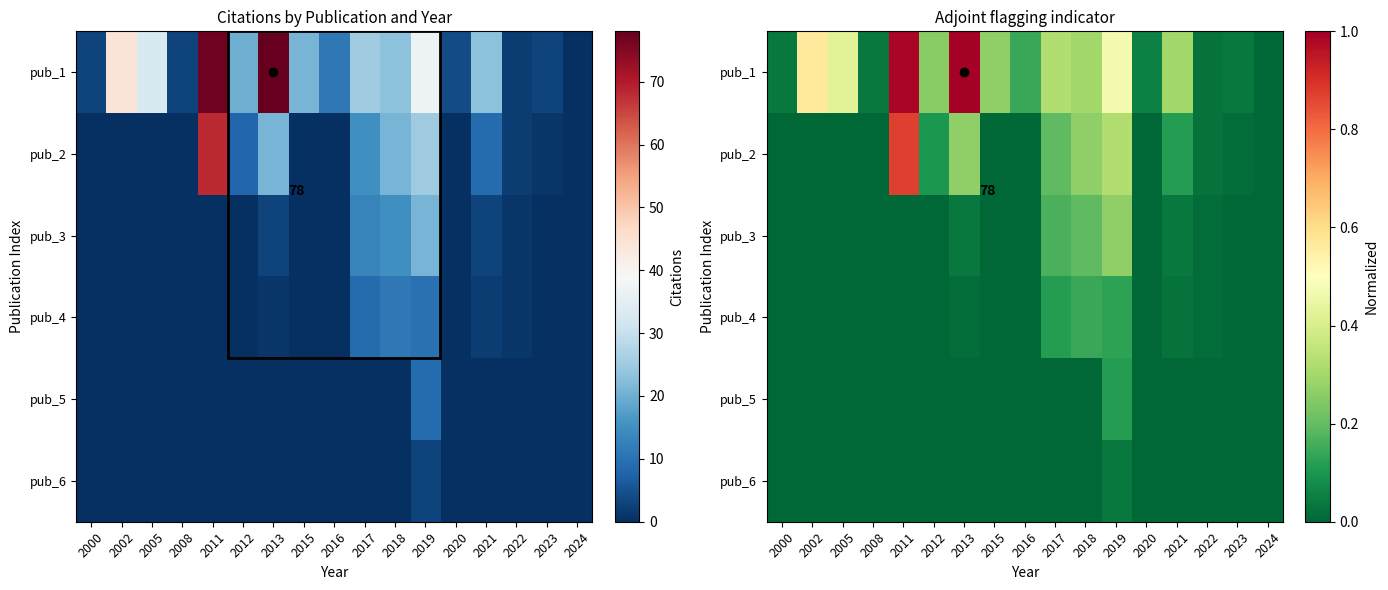

Is the value of pub_2 at 2017 greater than the value of pub_6 at 2015?

Yes